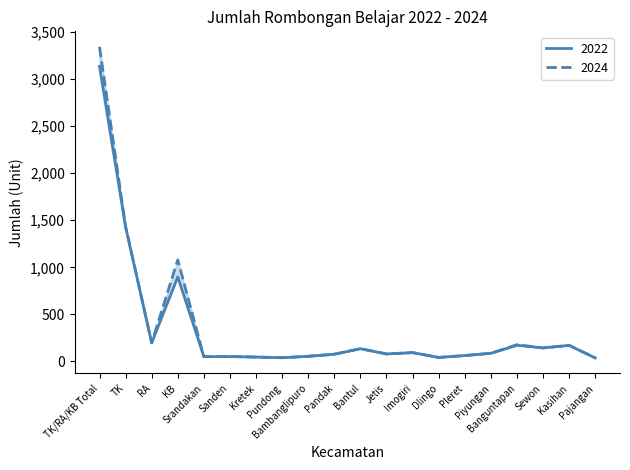

Is it true that 2022 equals 63 at RA?

False